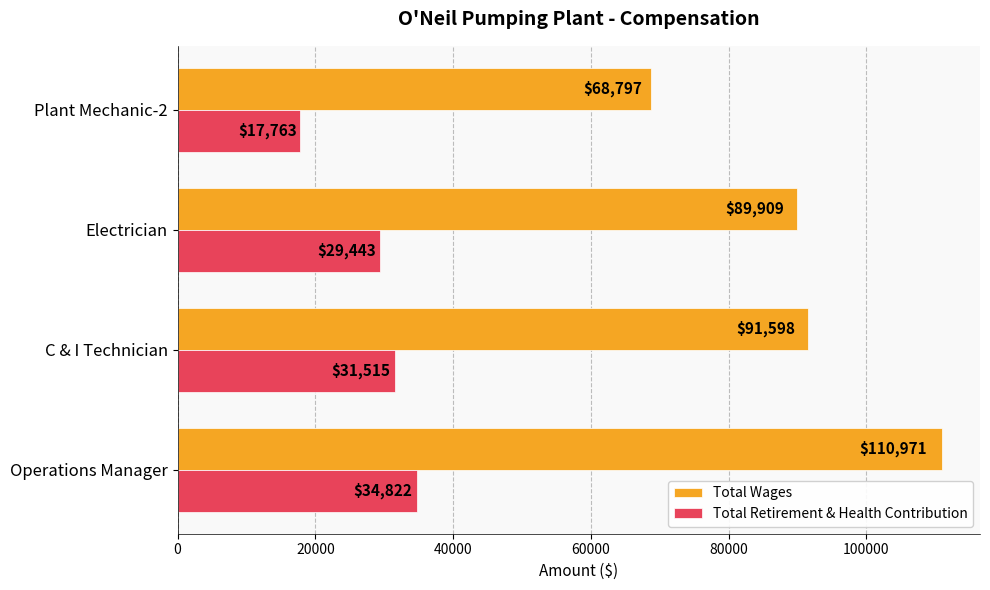

What is the difference between the maximum and minimum values in the Total Wages series?

42174